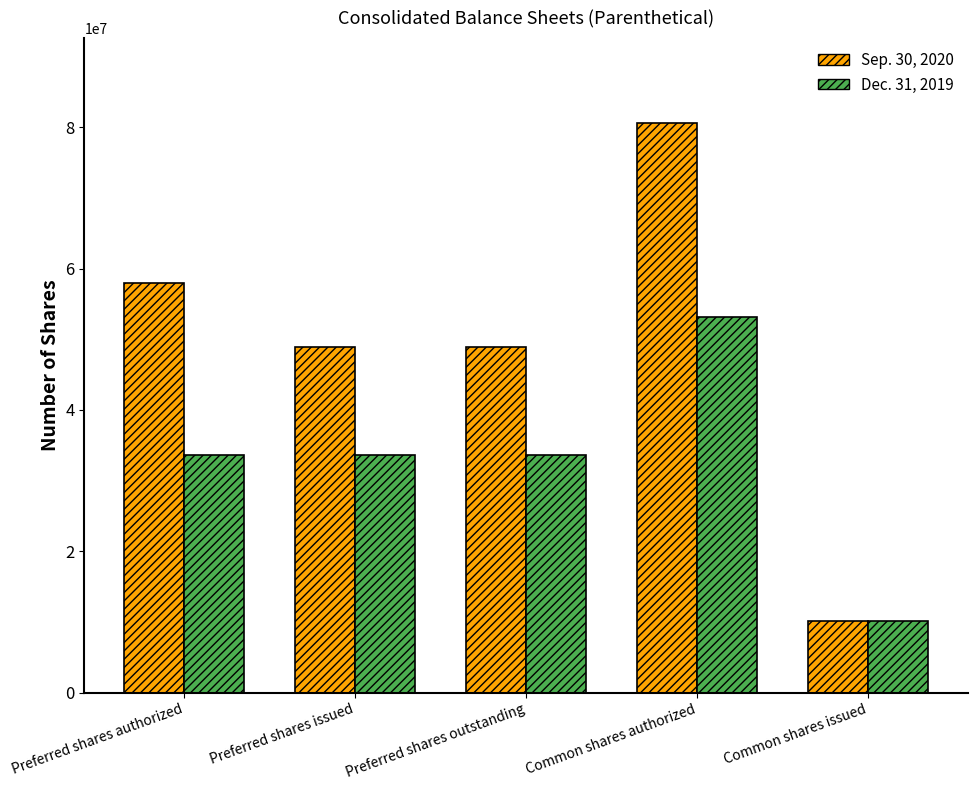

At which category is the sum across all series the highest?

Common shares authorized